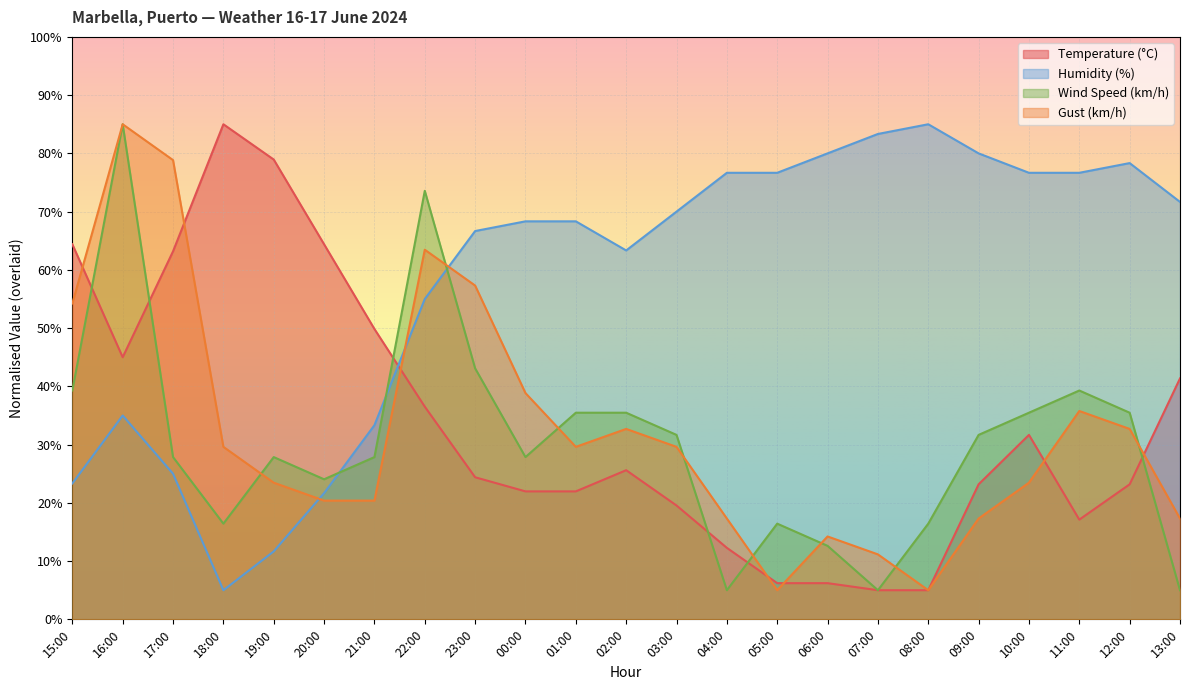

How many values in the Gust (km/h) series are below 29?

11